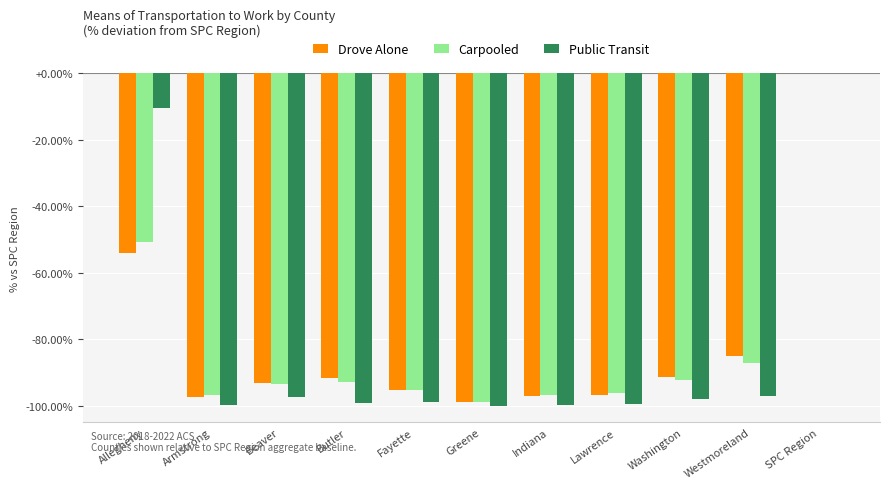

Between Greene and Washington, which series saw the biggest shift?

Drove Alone